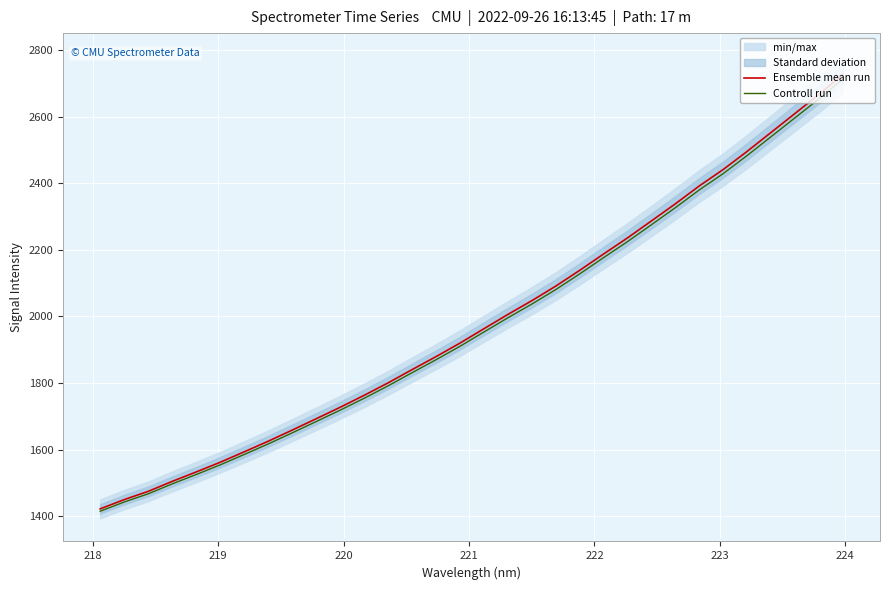

What is the maximum value for Ensemble mean run?

2726.7